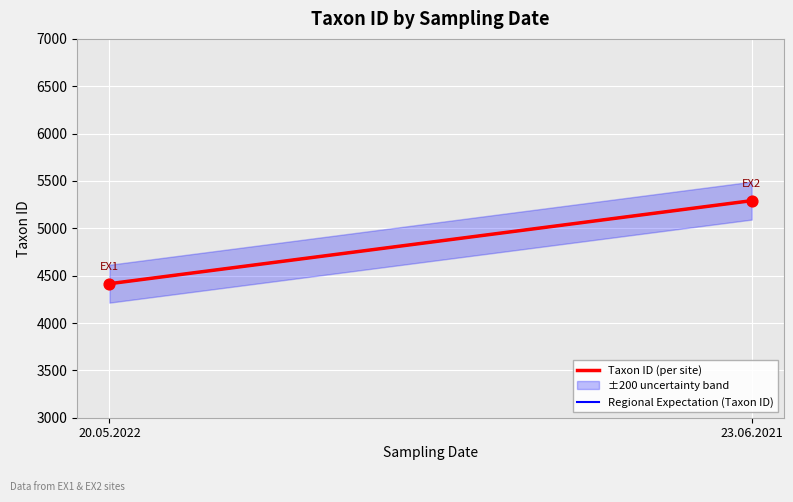

What is the average Y value?

4854